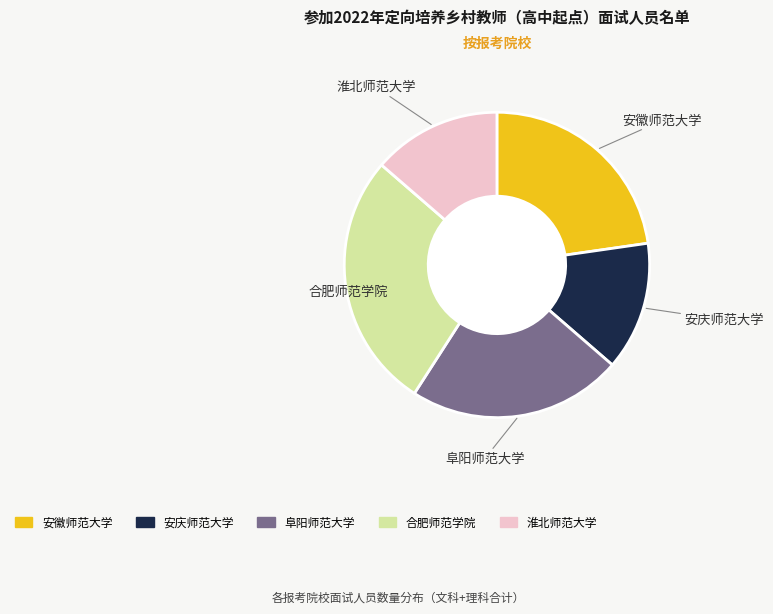

Is there a majority slice in this chart?

No